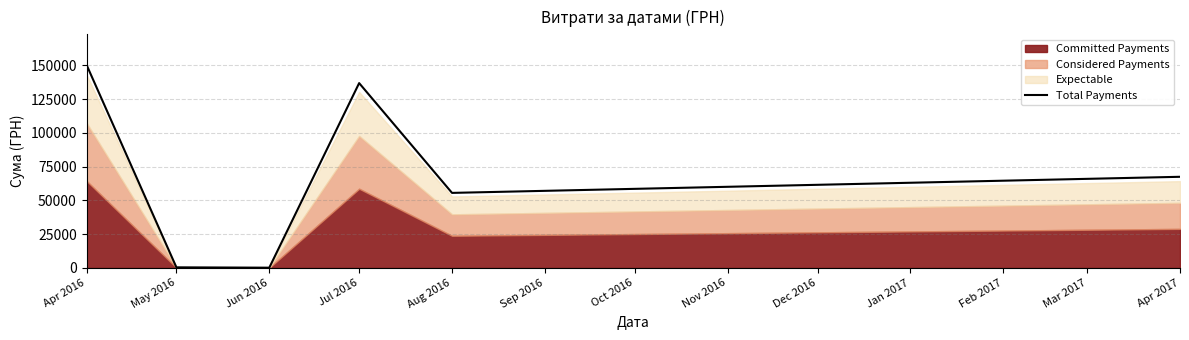

Where does the data first go above 67507?

Apr 2016